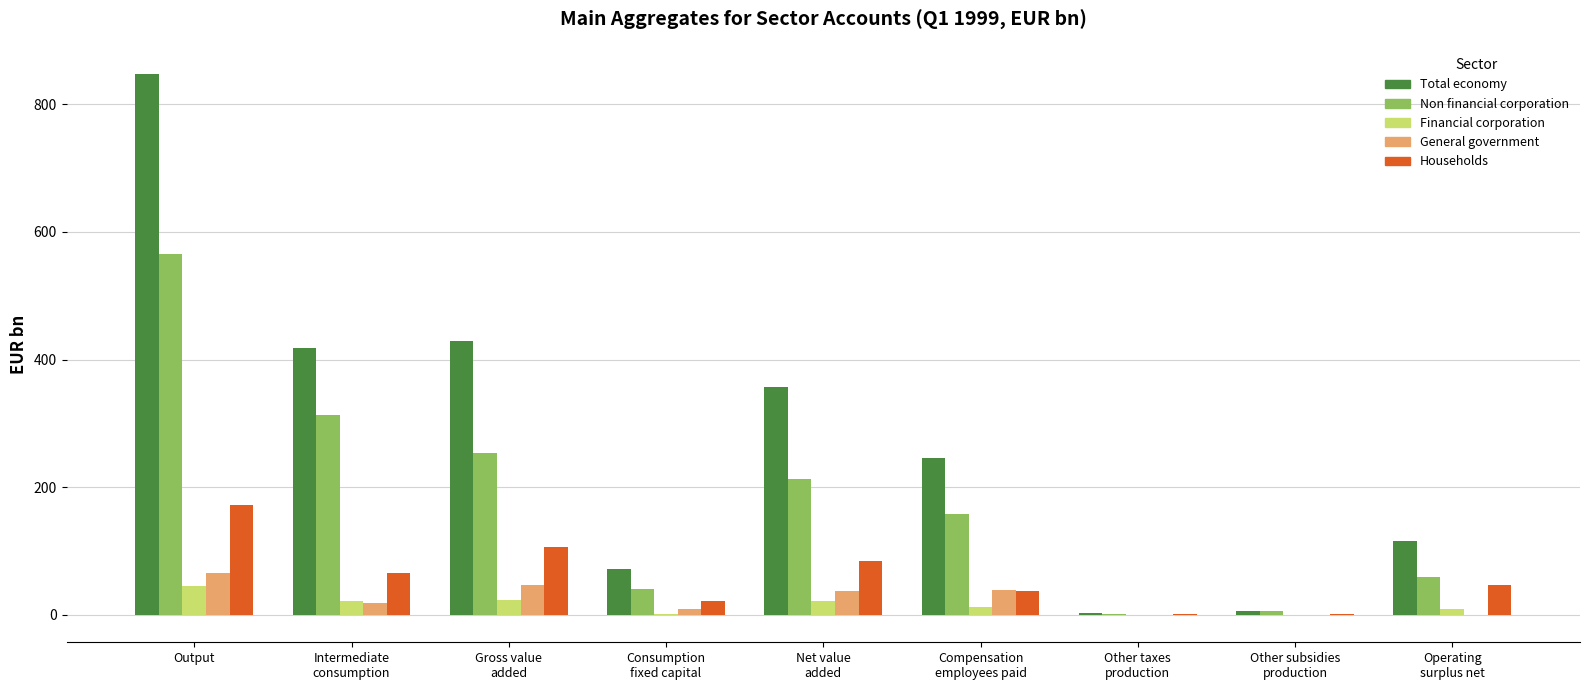

What is the sum of the Total economy values at Output and Compensation
employees paid?

1093.3